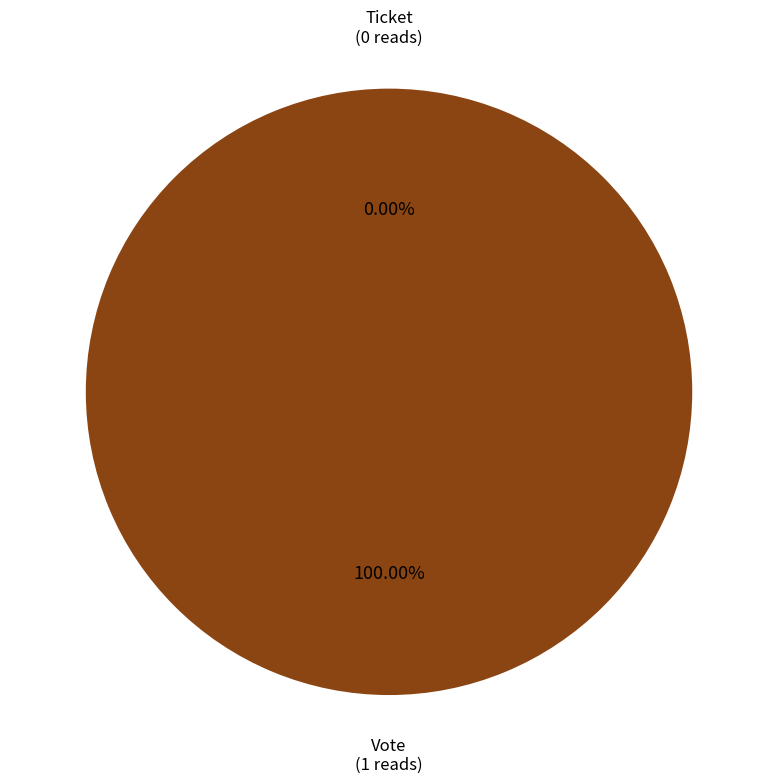

Rank the categories by value from highest to lowest.

Vote, Ticket